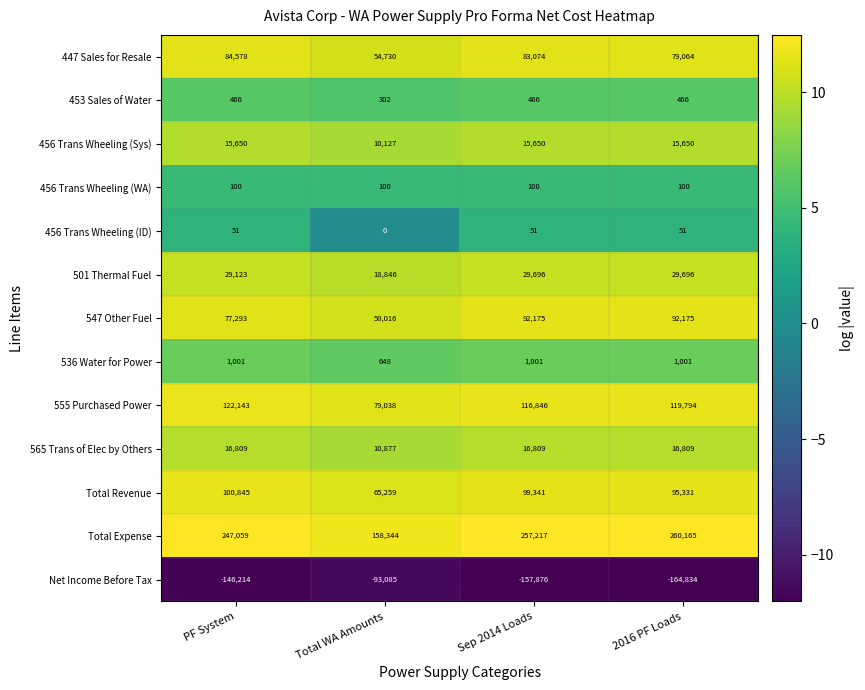

Is it true that 555 Purchased Power equals 132796 at Total WA Amounts?

False